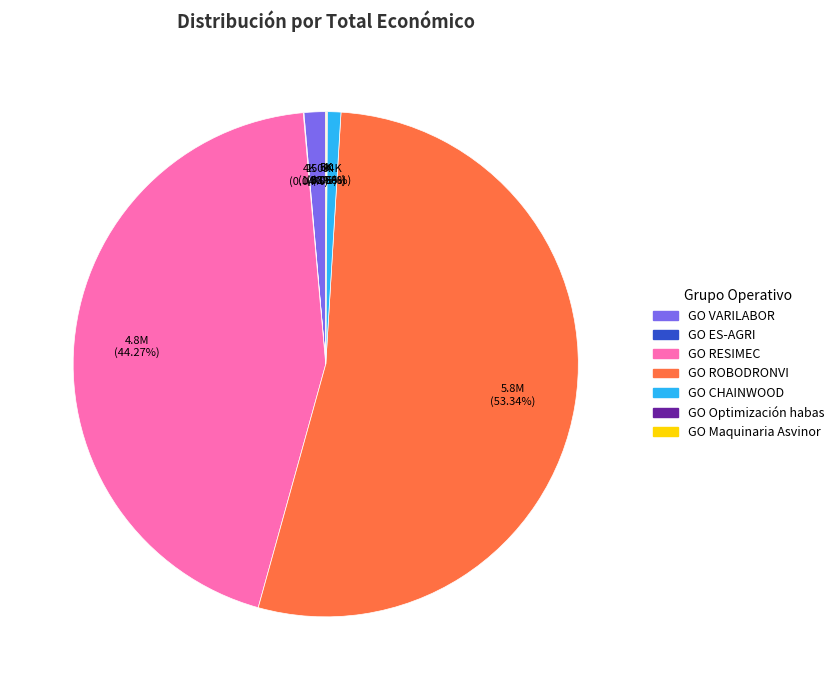

Combined, do GO VARILABOR and GO CHAINWOOD account for over 50%?

No